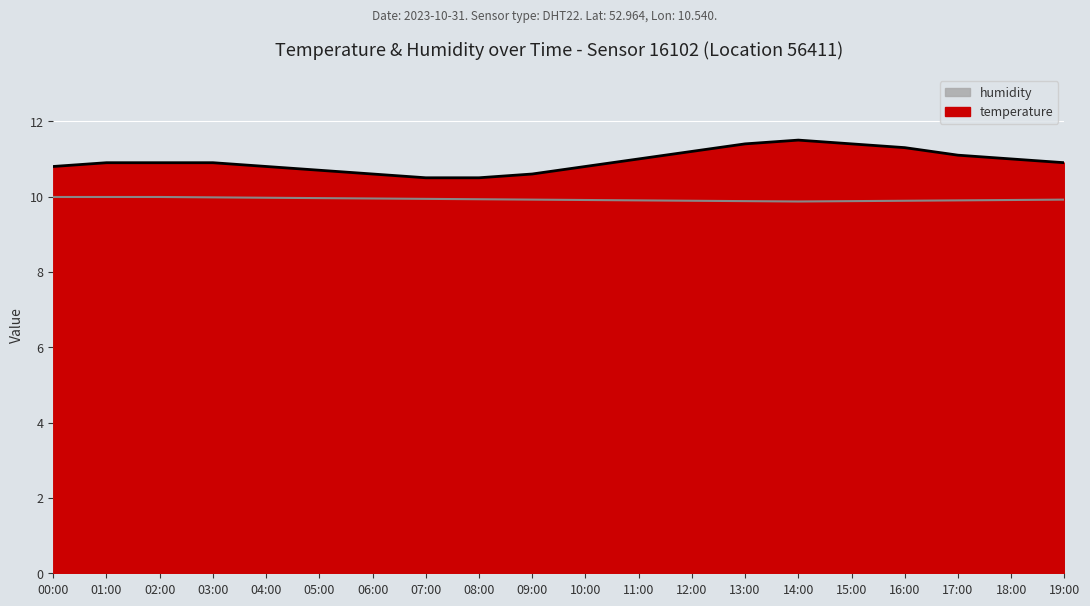

What are all the series names shown in the legend?

temperature, humidity